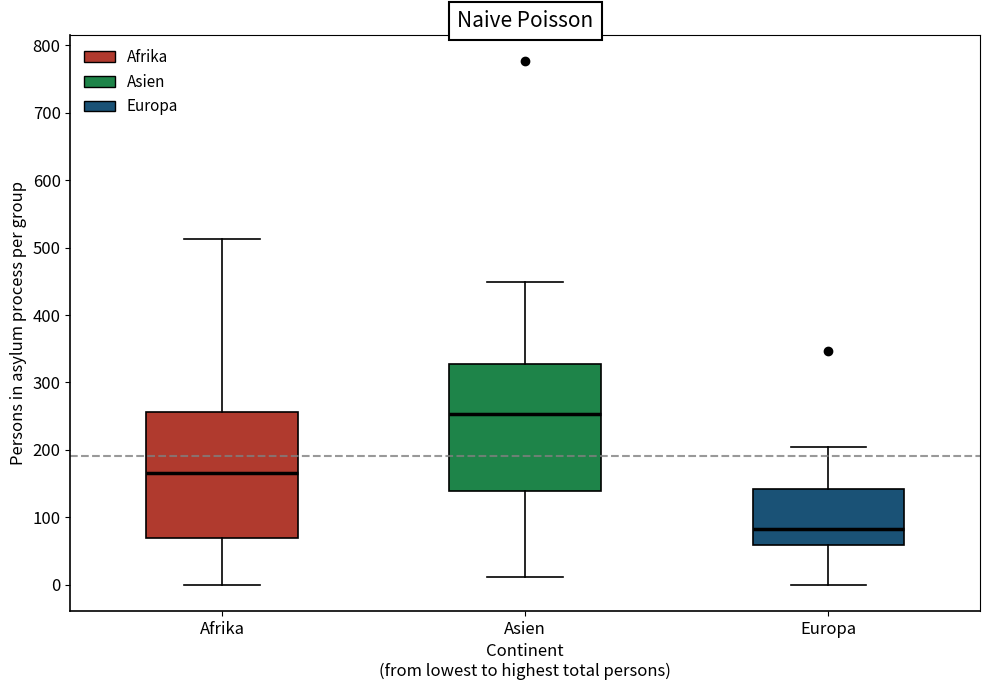

Where is the upper edge of the box for Afrika on the y-axis? The values are not printed on the chart, so give them approximately, as read against the axis.

260